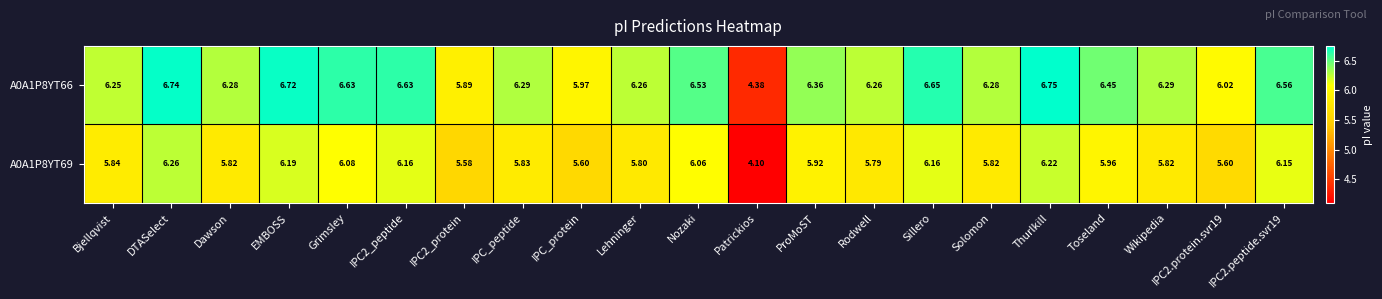

At which category is the sum across all series the highest?

DTASelect